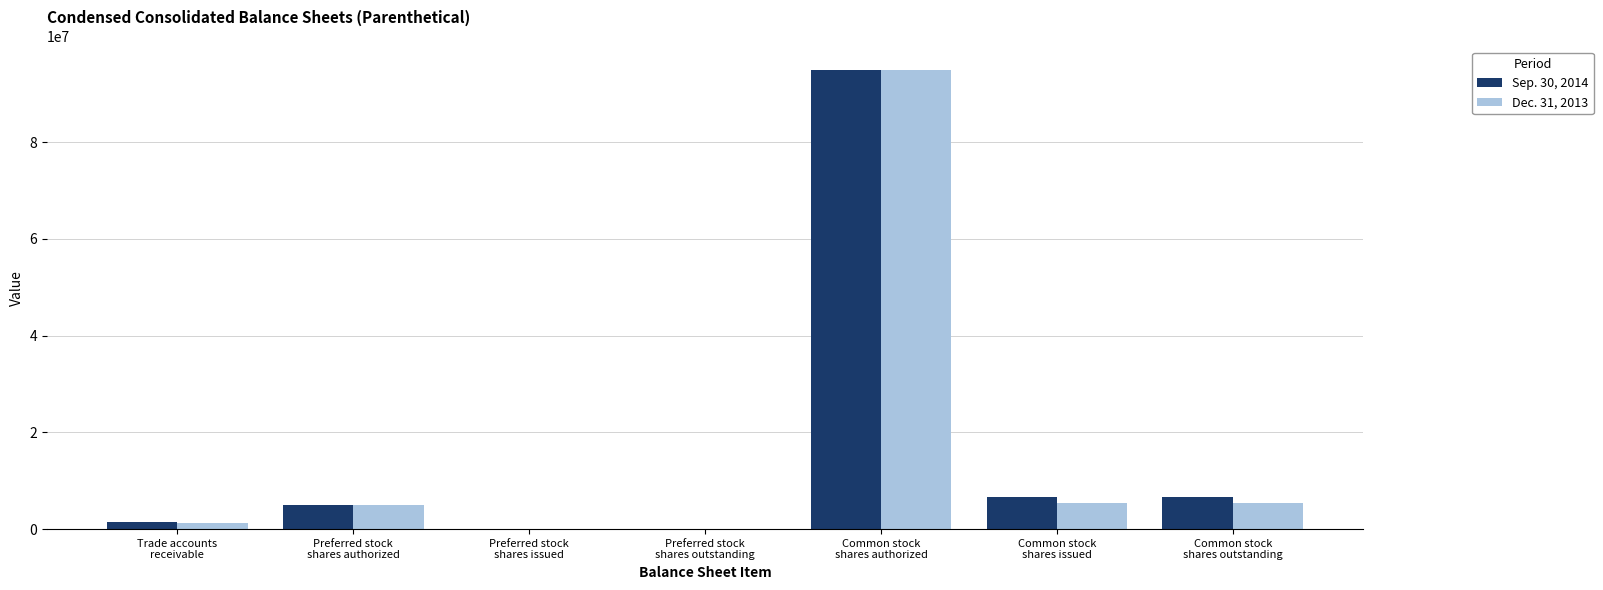

The value of Dec. 31, 2013 at Preferred stock
shares outstanding is 0. True or false?

True